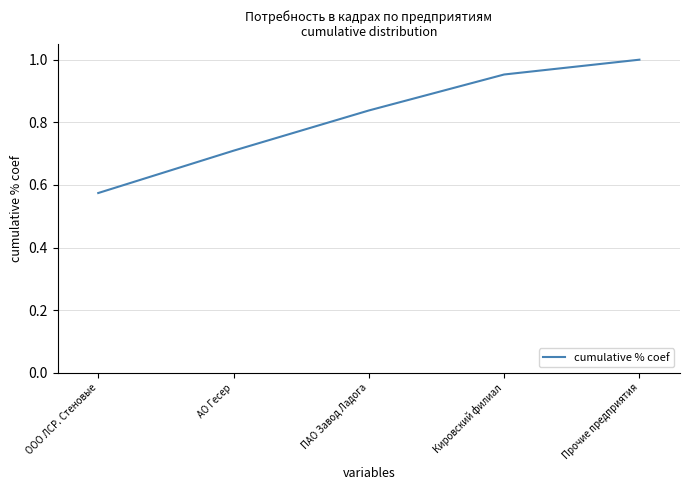

Rank the categories by value from highest to lowest.

Прочие предприятия, Кировский филиал, ПАО Завод Ладога, АО Гесер, ООО ЛСР. Стеновые